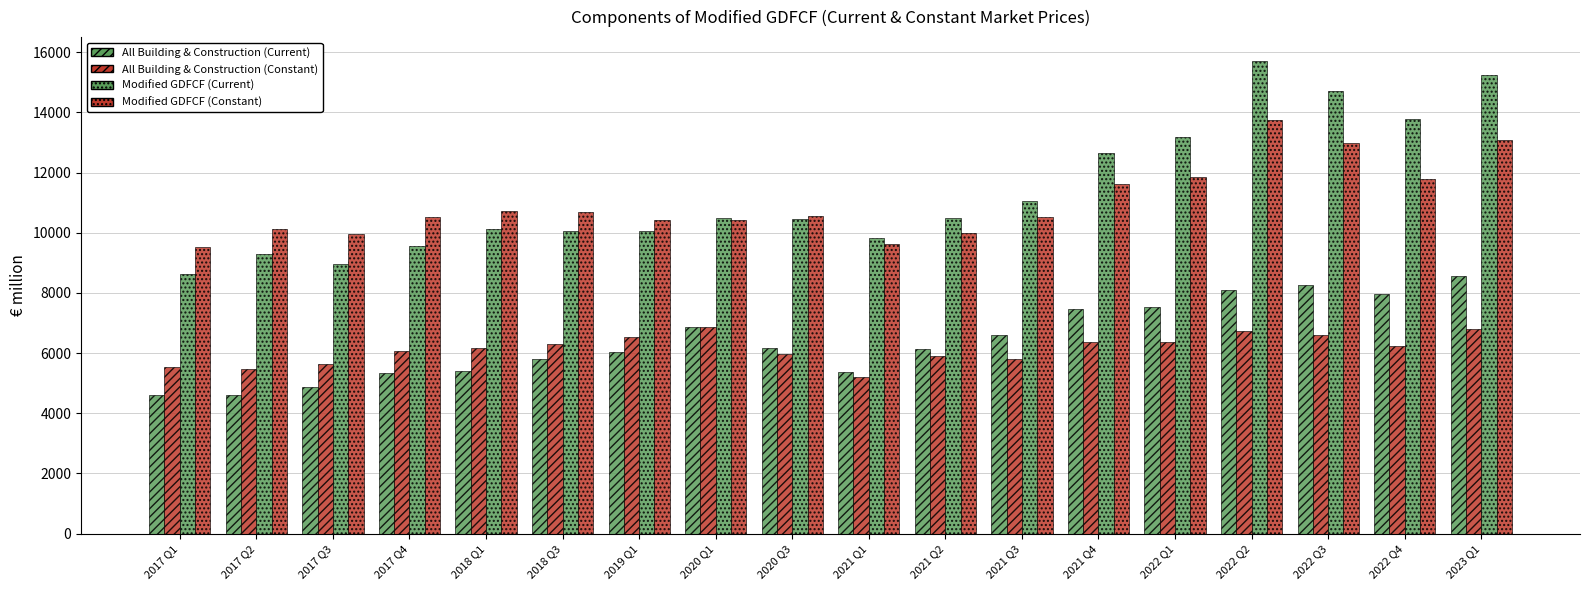

What position from the left is 2017 Q3?

3